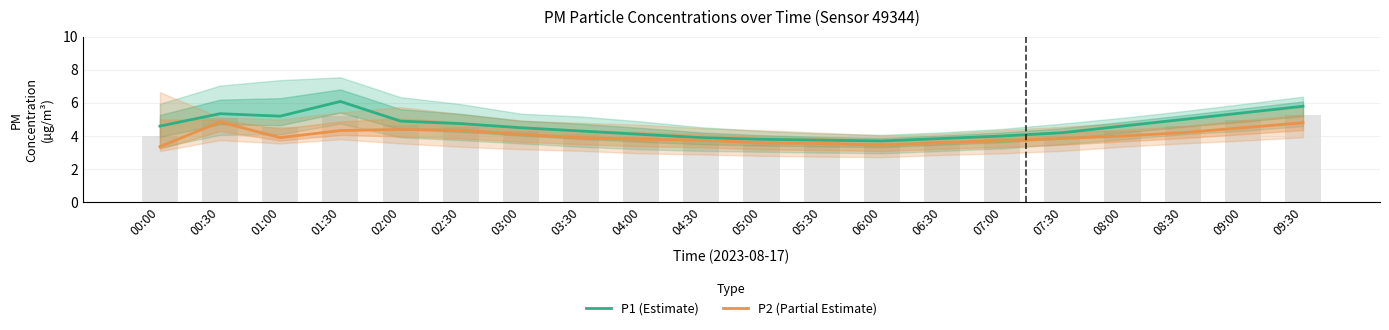

At which label does P2 (Partial Estimate) reach its peak?

00:30